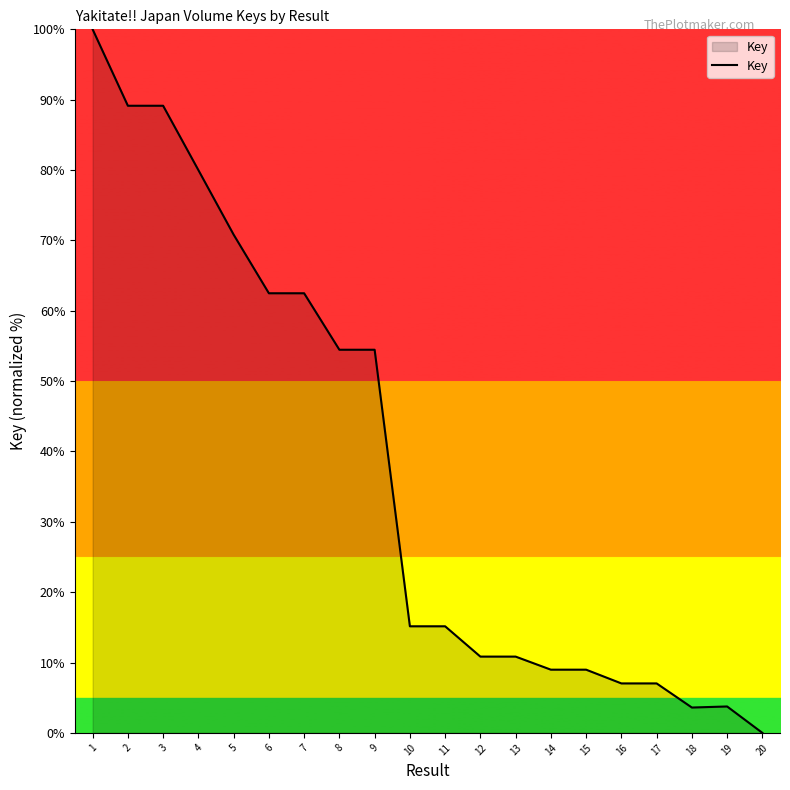

What is the ratio of the value at 11 to the value at 9?

0.3